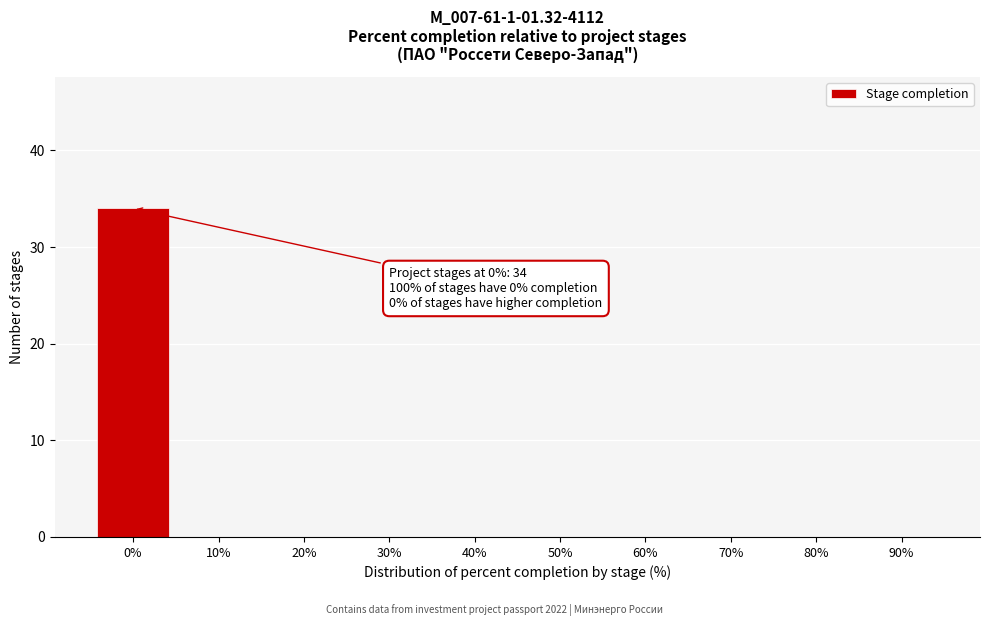

Reading left to right, transcribe all the data shown in this chart.

0%=34	10%=0	20%=0	30%=0	40%=0	50%=0	60%=0	70%=0	80%=0	90%=0